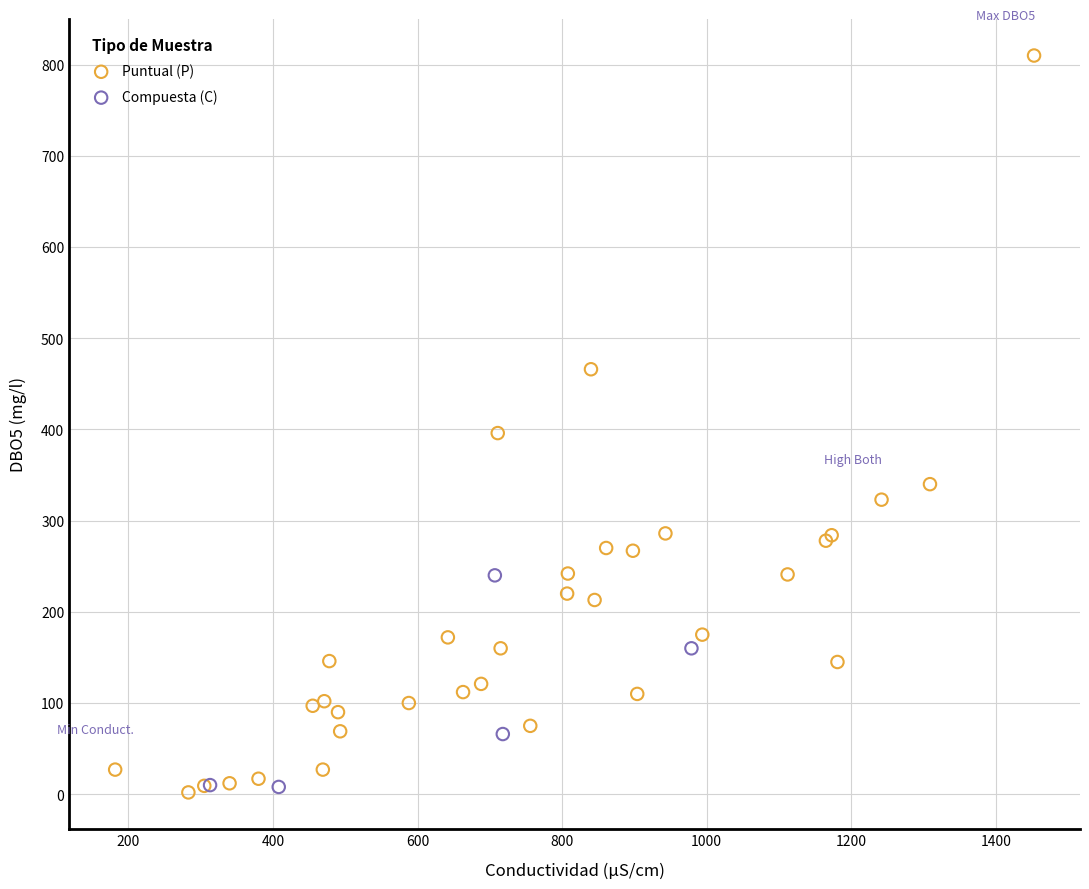

What are all the series names shown in the legend?

Puntual (P), Compuesta (C)